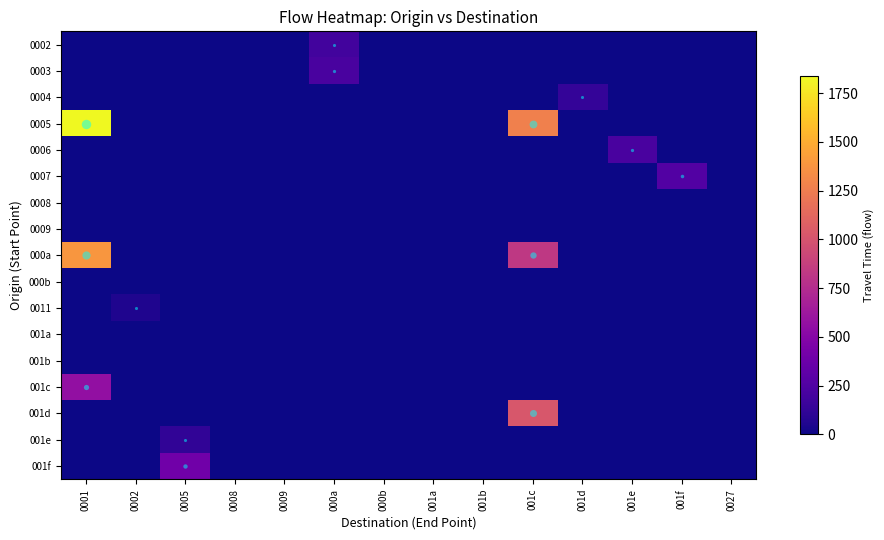

Between 001c and 001f, which is larger?

001c